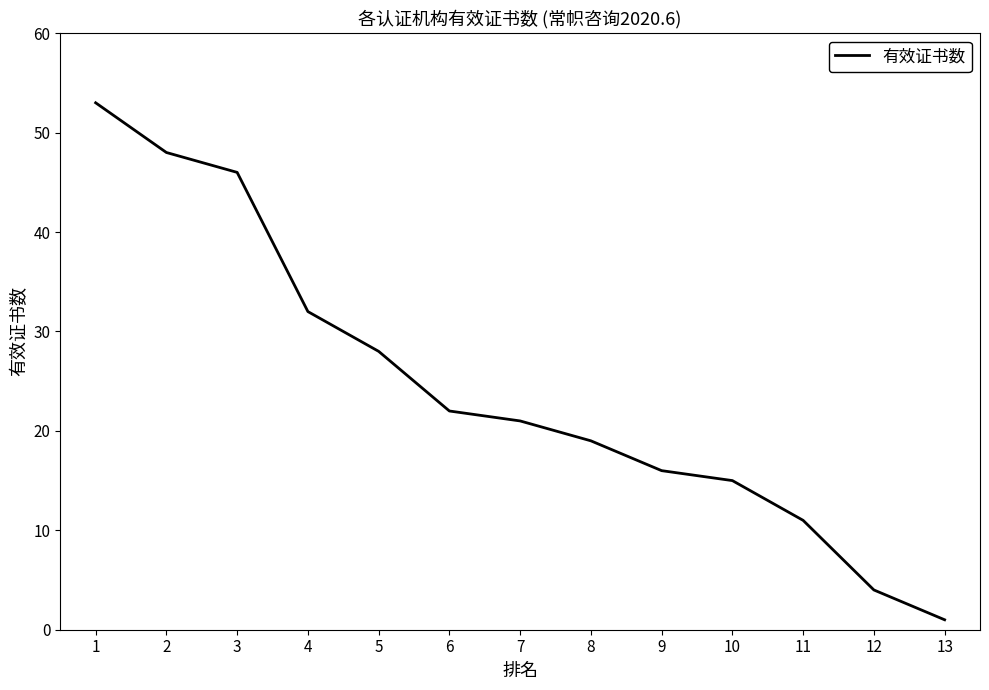

Which label corresponds to the smallest value in the chart?

13